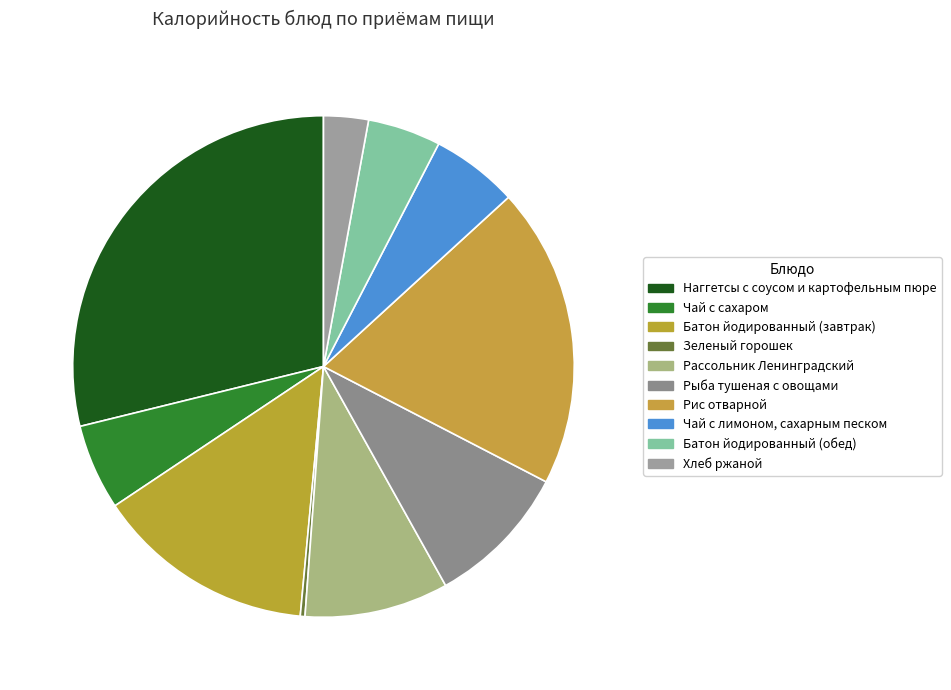

True or false: Батон йодированный (завтрак) accounts for 3% of the total.

False